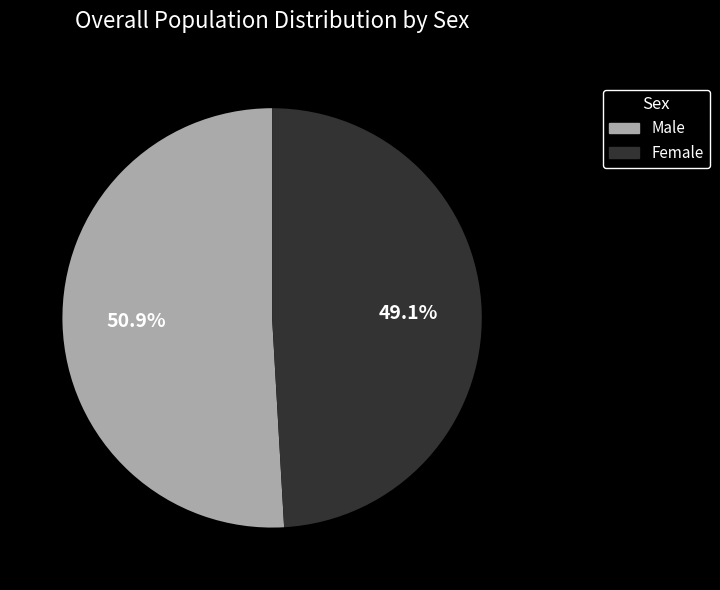

Which slice is the largest?

Male